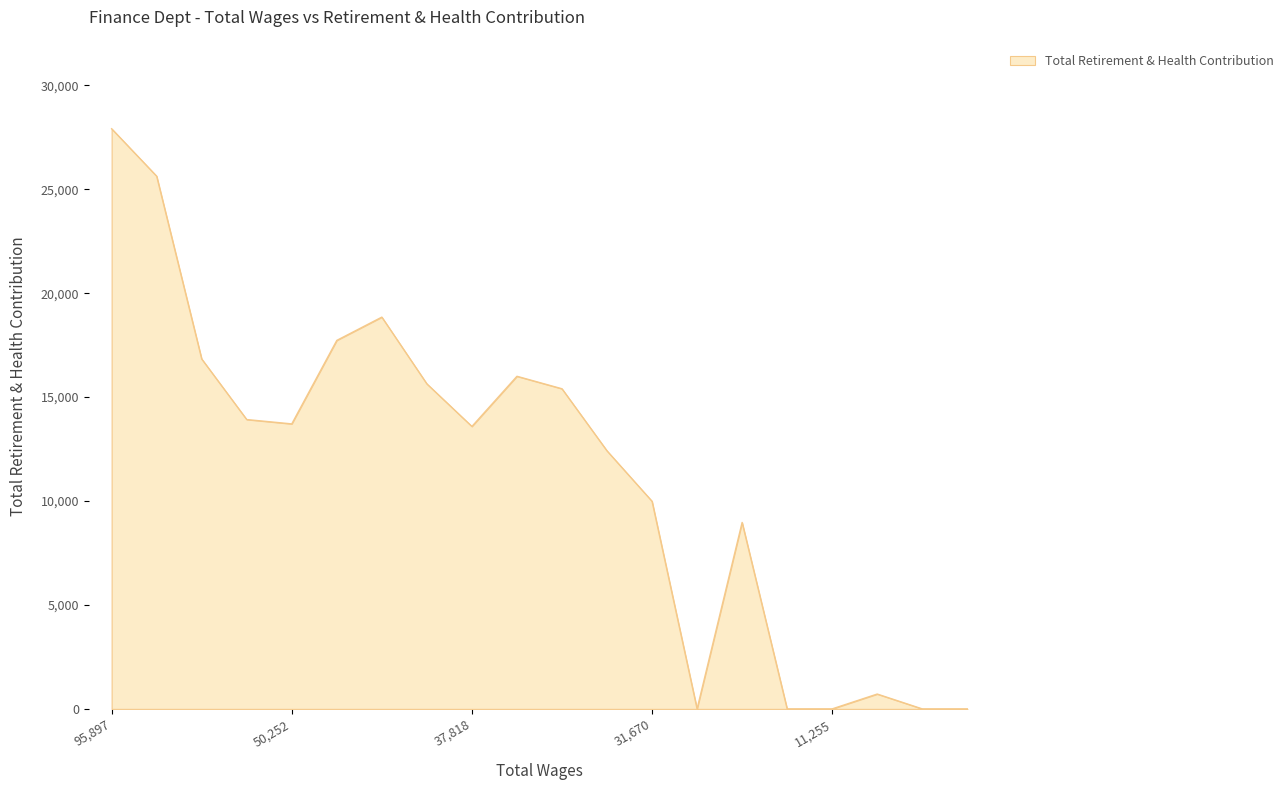

What is the maximum value shown in the chart?

27915